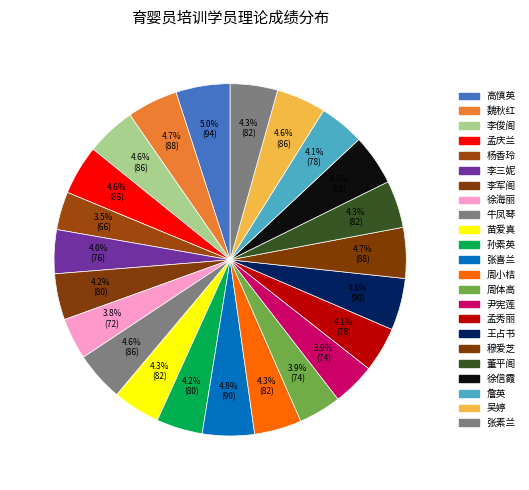

To the nearest percent, what is the difference between the largest and smallest slice percentages?

1%